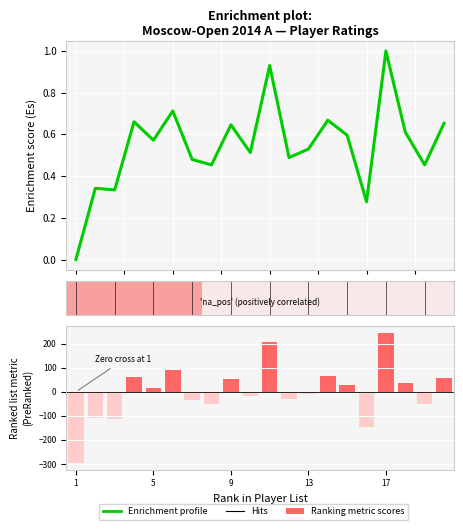

What is the smallest value displayed?

-295.9